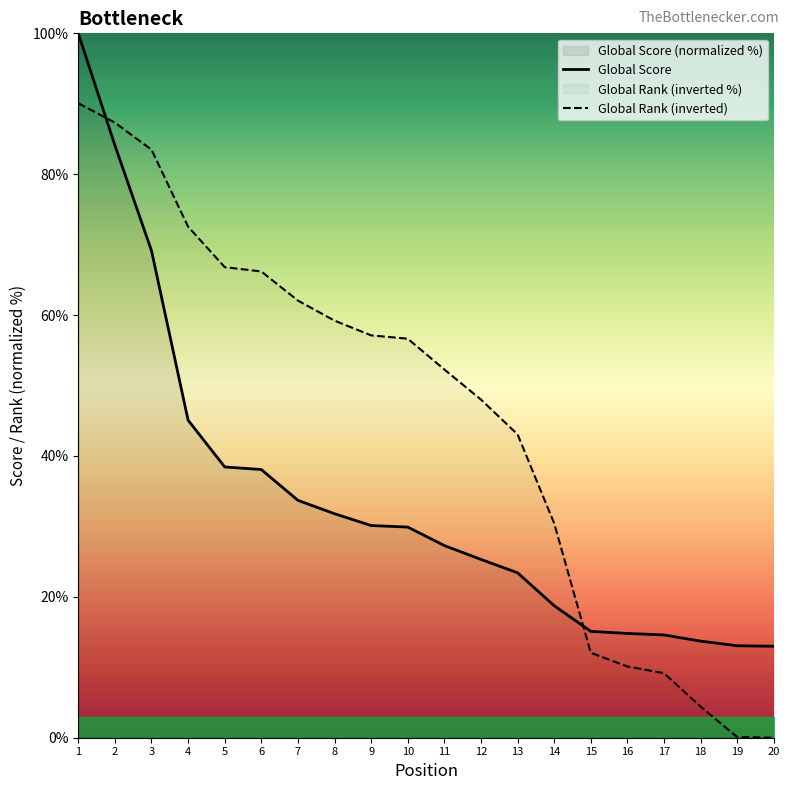

What is the highest value of the Global Rank (inverted) series?

90.1